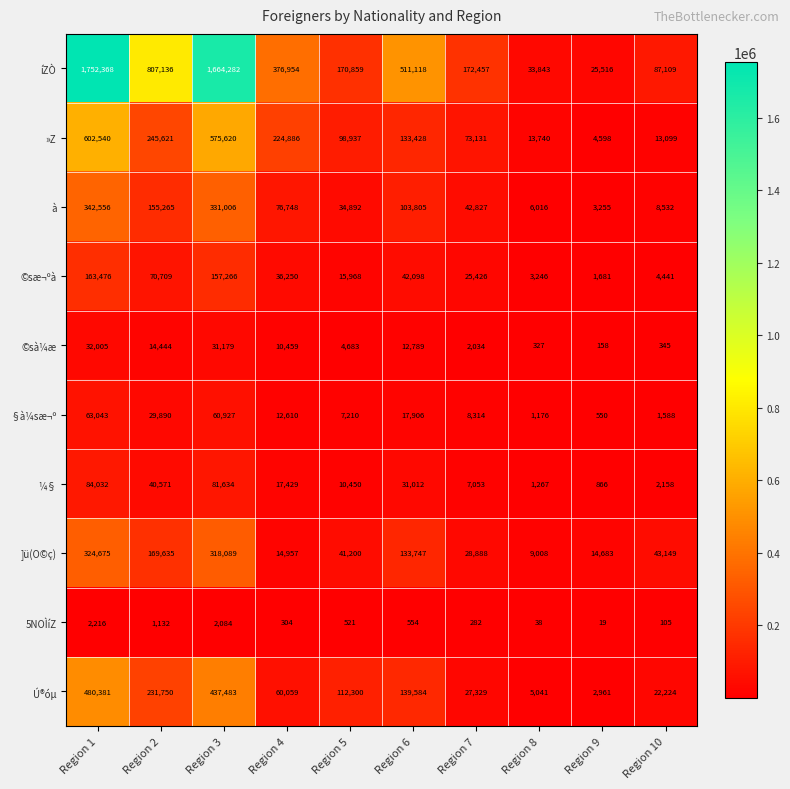

What is the difference between the maximum and minimum values in the íZÒ series?

1726852